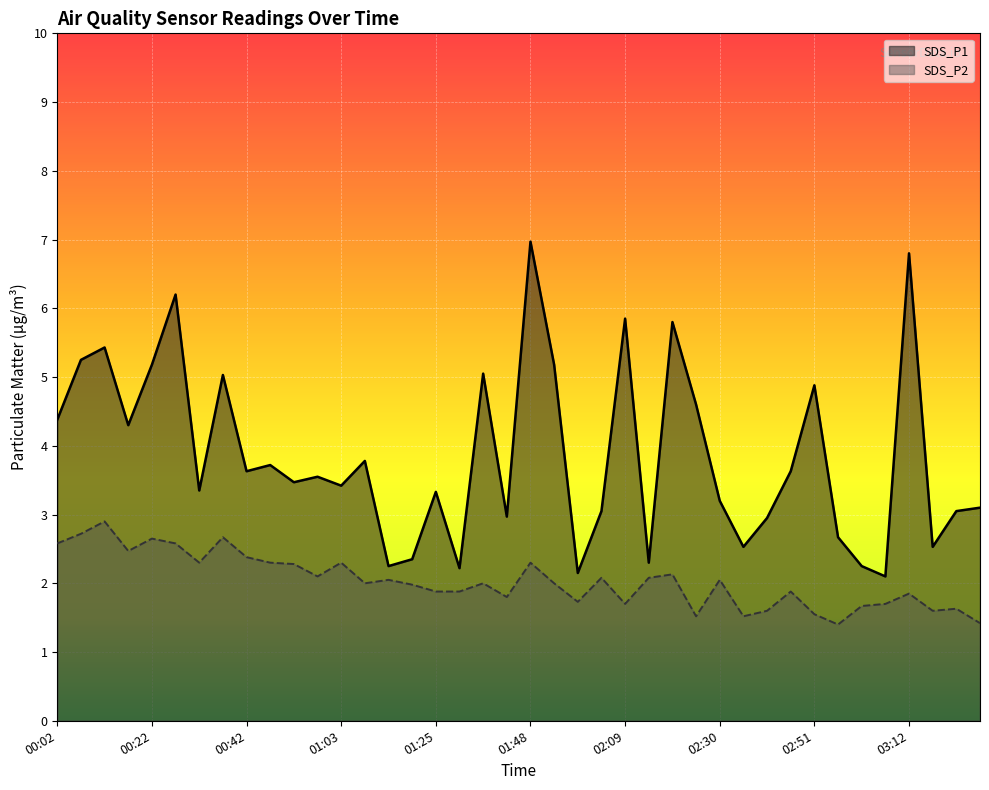

What is the average value of the SDS_P2 series?

2.0